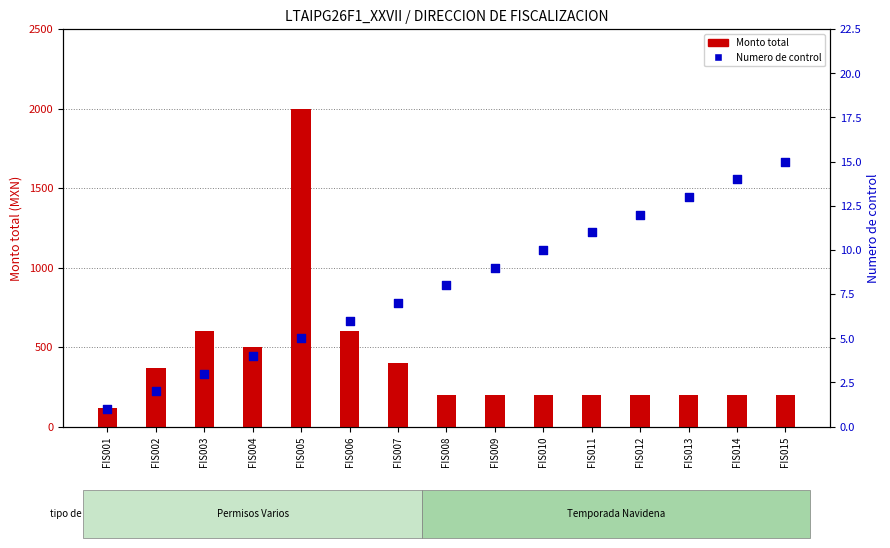

At how many categories does at least one series exceed 427?

4